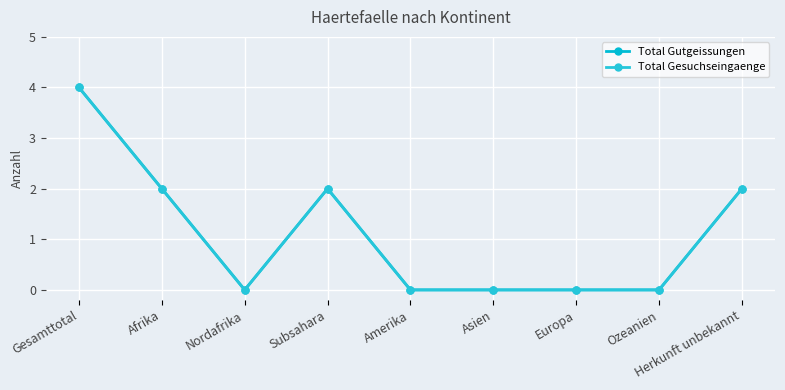

List the series in order of their peak value, lowest first.

Total Gutgeissungen, Total Gesuchseingaenge